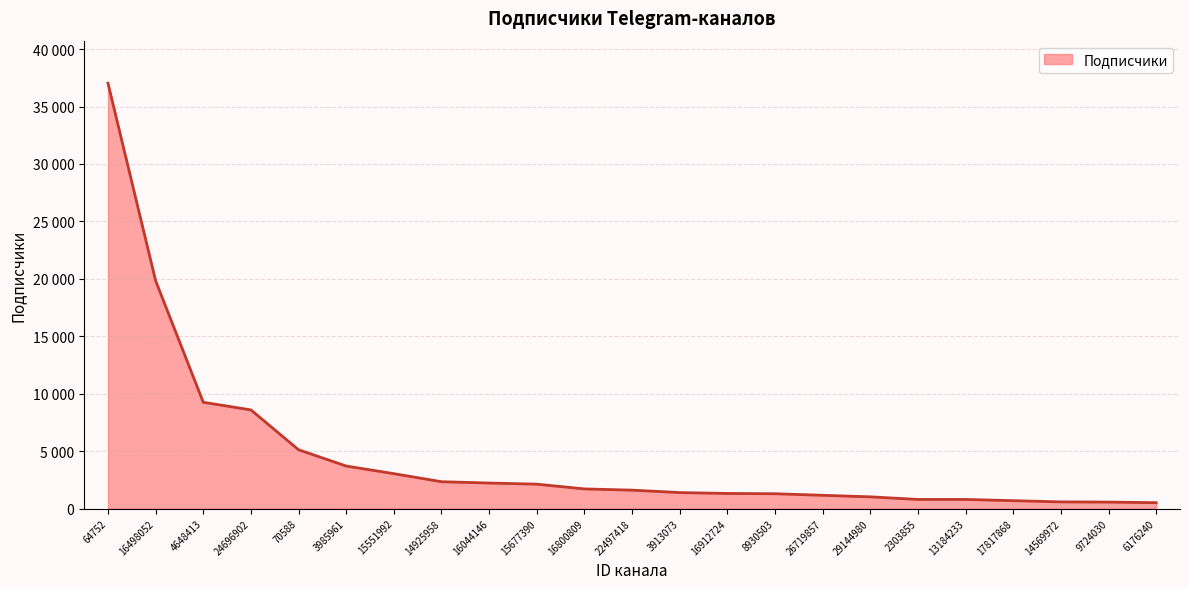

Does the chart display data point markers on the line(s)?

No